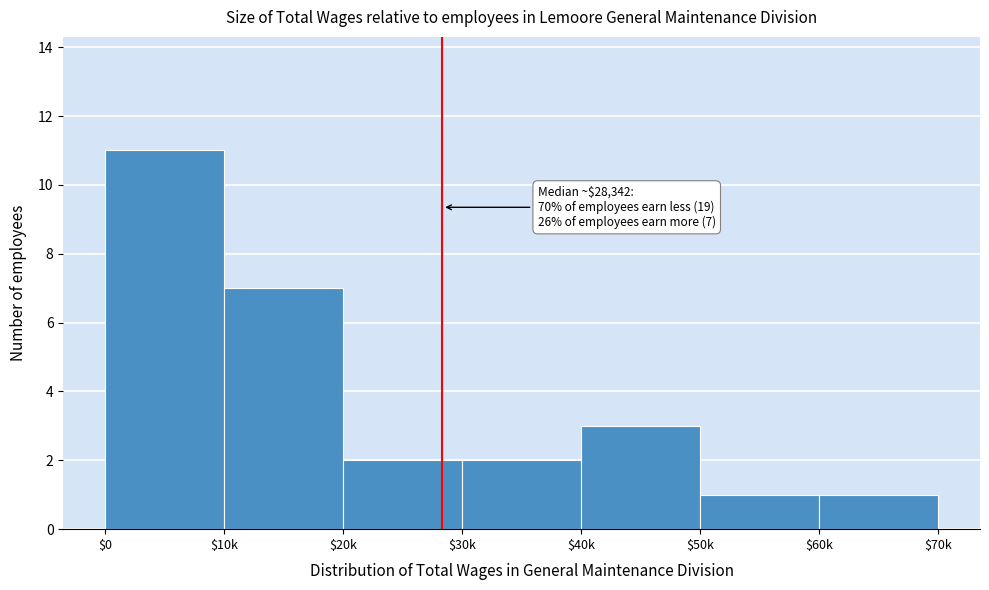

Reading left to right, list all the values displayed in this chart.

11	7	2	2	3	1	1